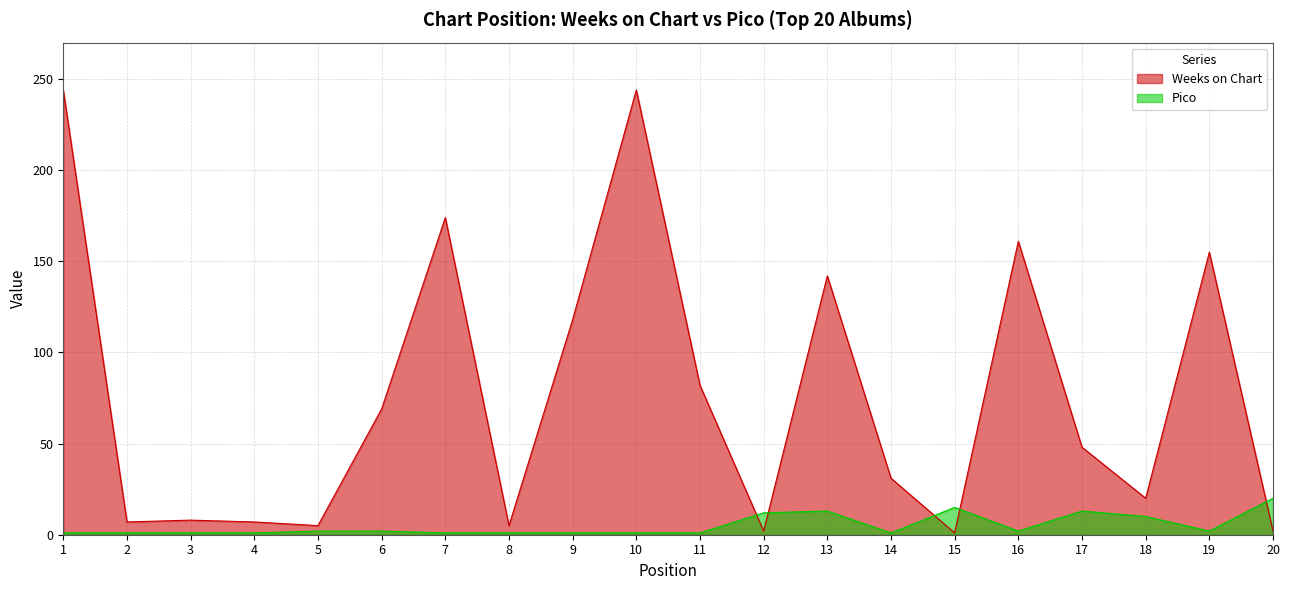

Rank the series by their average value, from highest to lowest.

Weeks on Chart, Pico